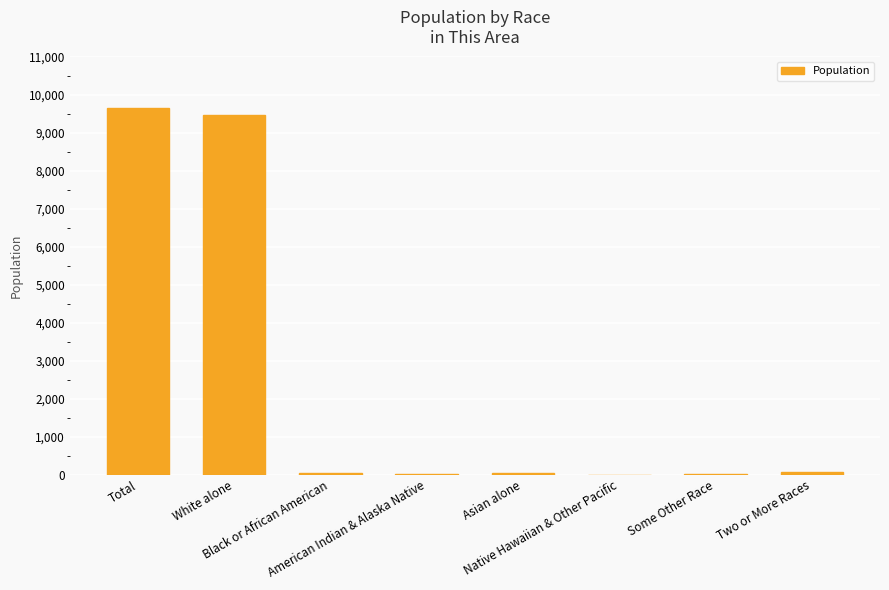

True or false: the data shows 12 at American Indian & Alaska Native.

True